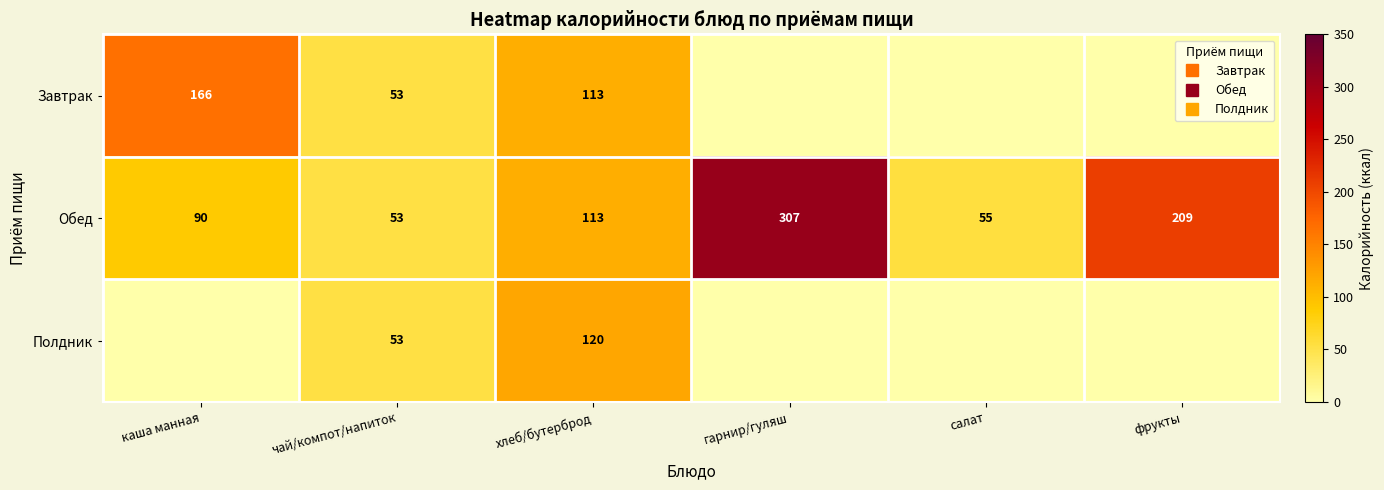

Is the value of Полдник at хлеб/бутерброд greater than the value of Завтрак at каша манная?

No